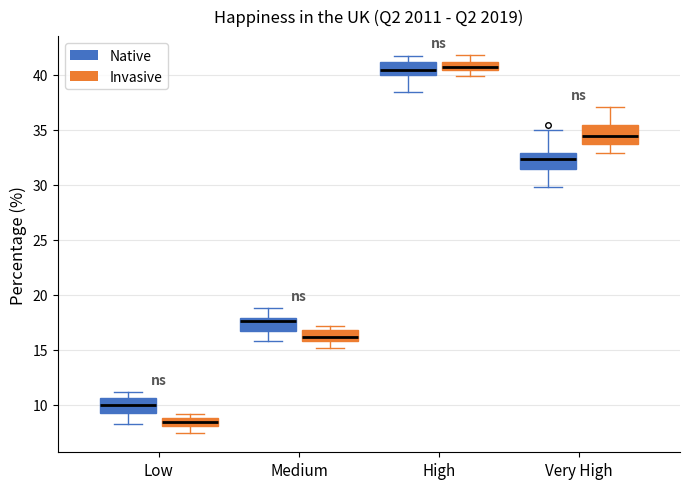

Where does the upper whisker of the box for Very High (Invasive) end on the y-axis? The values are not printed on the chart, so give them approximately, as read against the axis.

37.0